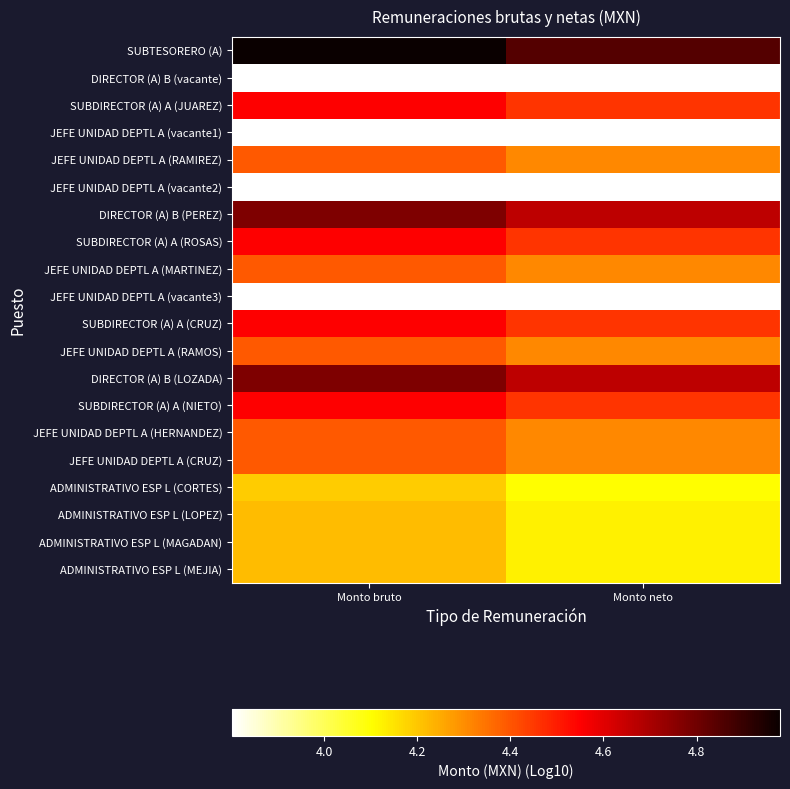

Which series has the largest range (max minus min)?

SUBTESORERO (A)